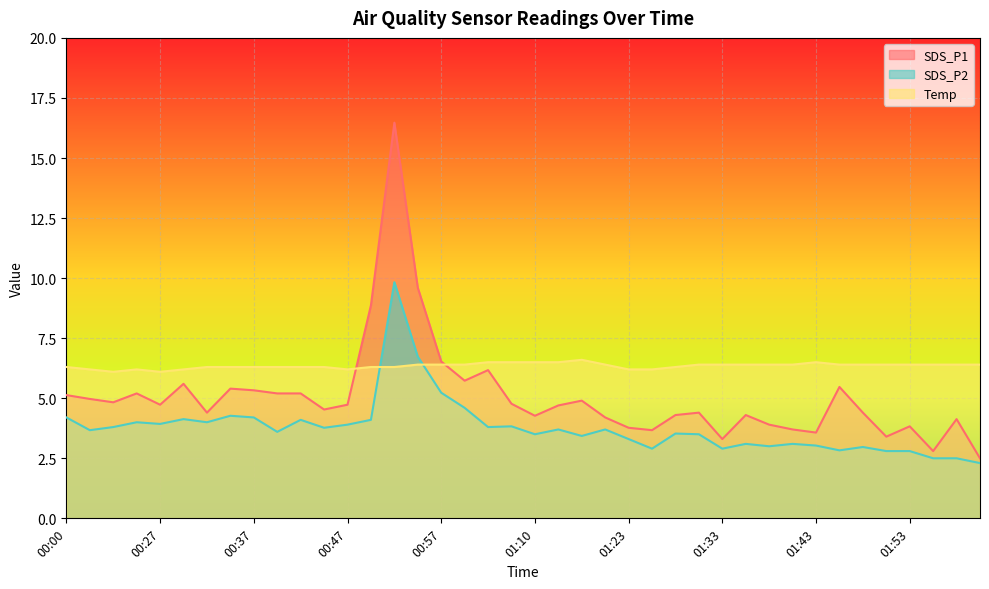

Which label corresponds to the largest value in the chart?

00:52